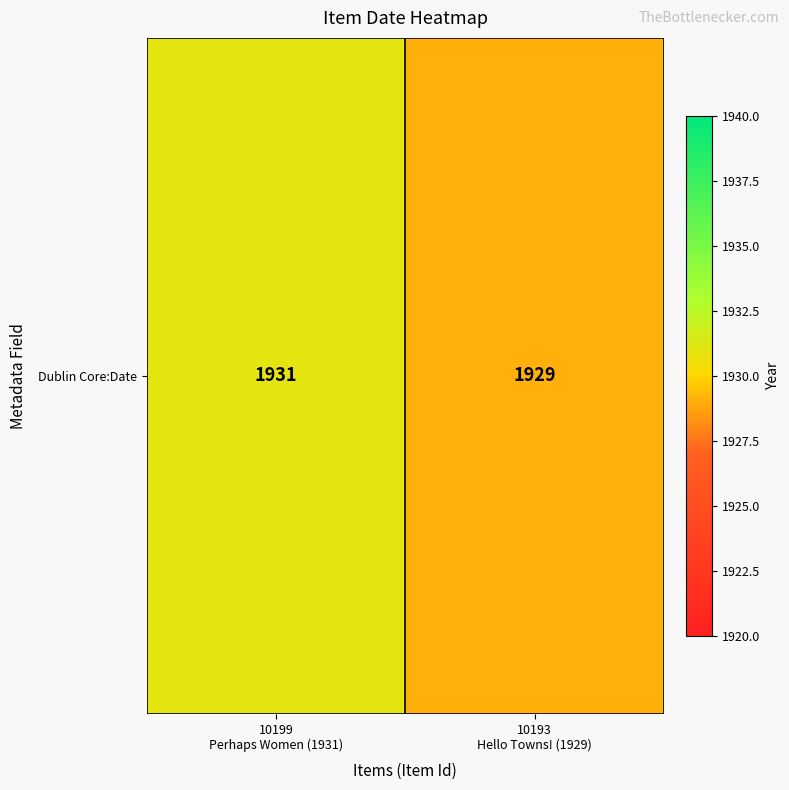

The chart shows a value of 1929 at 10193
Hello Towns! (1929). True or false?

True